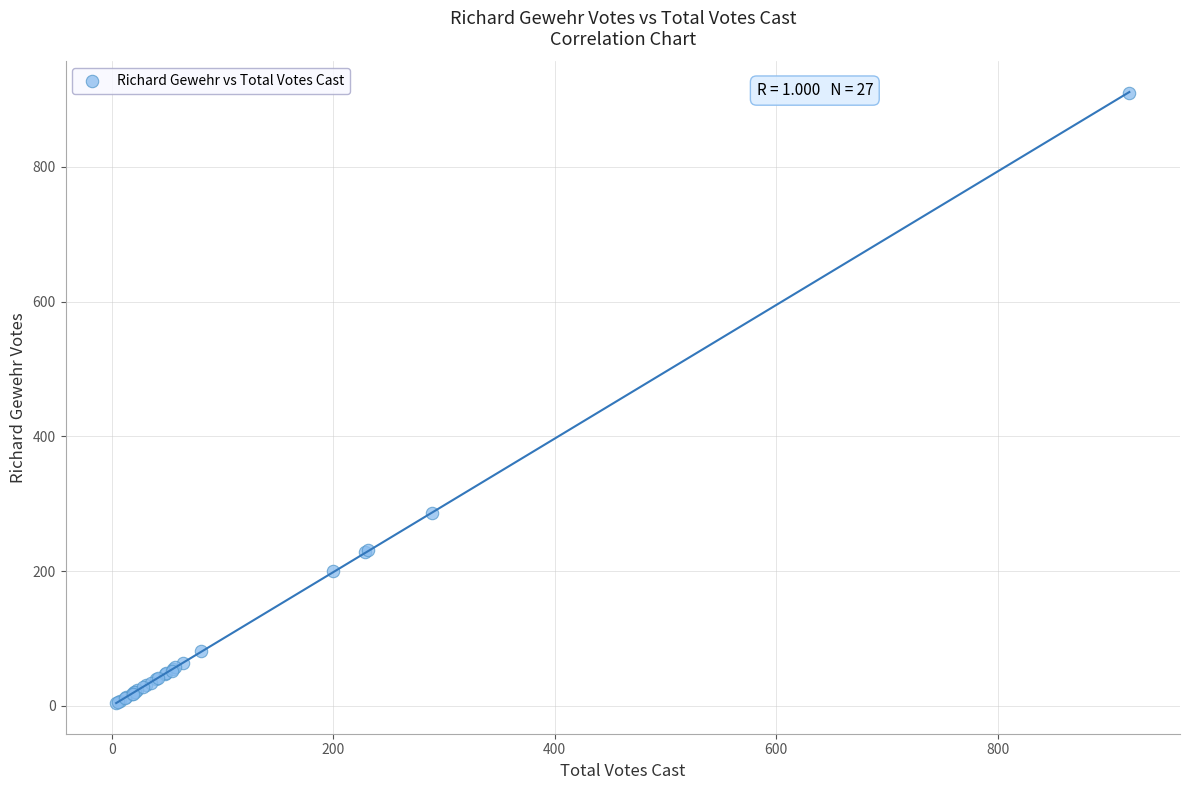

What Y value in the scatter plot is closest to 457?

286